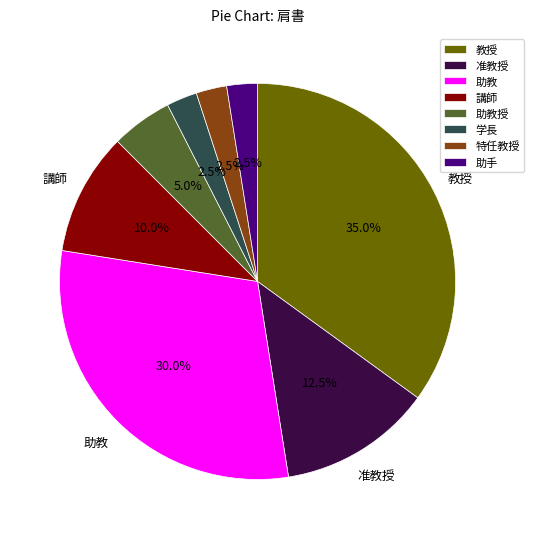

Is there a majority slice in this chart?

No